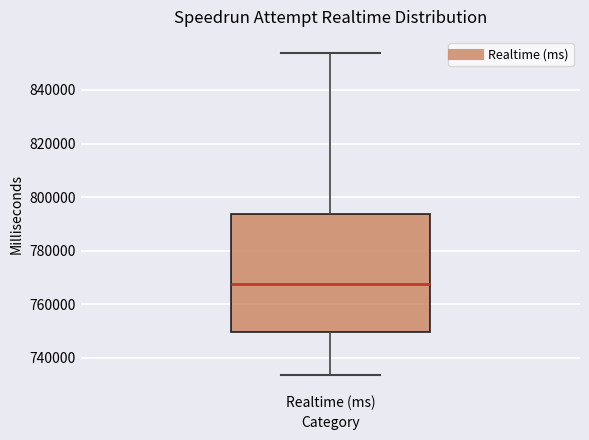

Read this box plot against the y-axis: the position of the median line, the range covered by the box, and the ends of both whiskers. The values are not printed on the chart, so give them approximately, as read against the axis.

median 768000, box 750000 to 794000, whiskers 734000 to 854000